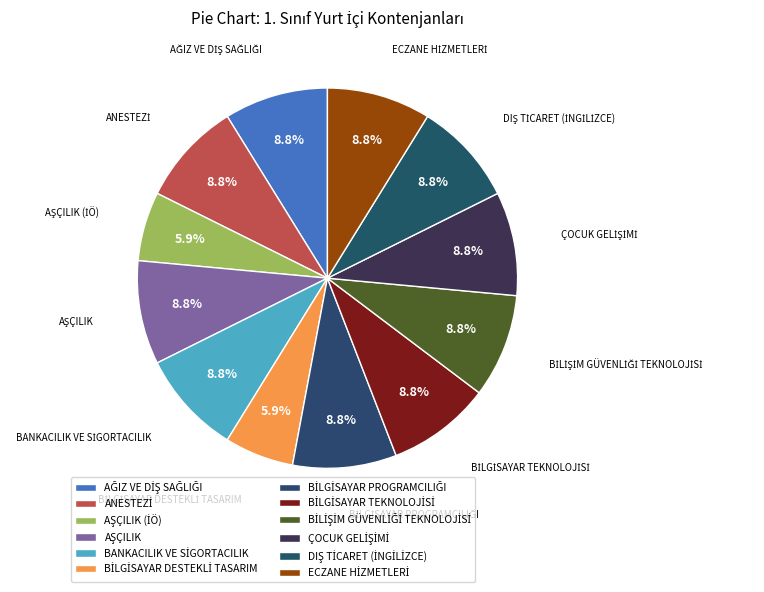

How many segments does this pie chart have?

12